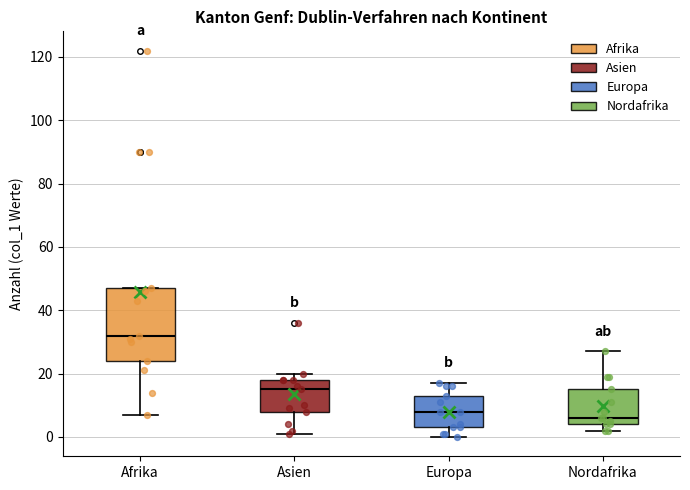

Comparing the boxes themselves (not the whiskers), which one is the tallest?

Afrika